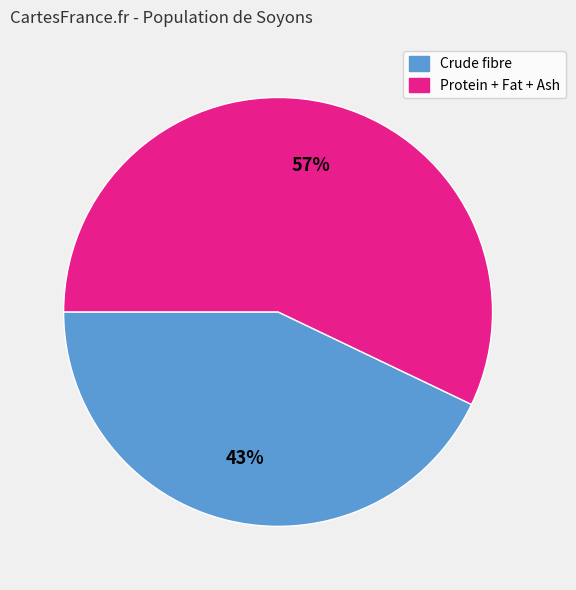

Which category has the biggest portion of the pie?

Protein + Fat + Ash